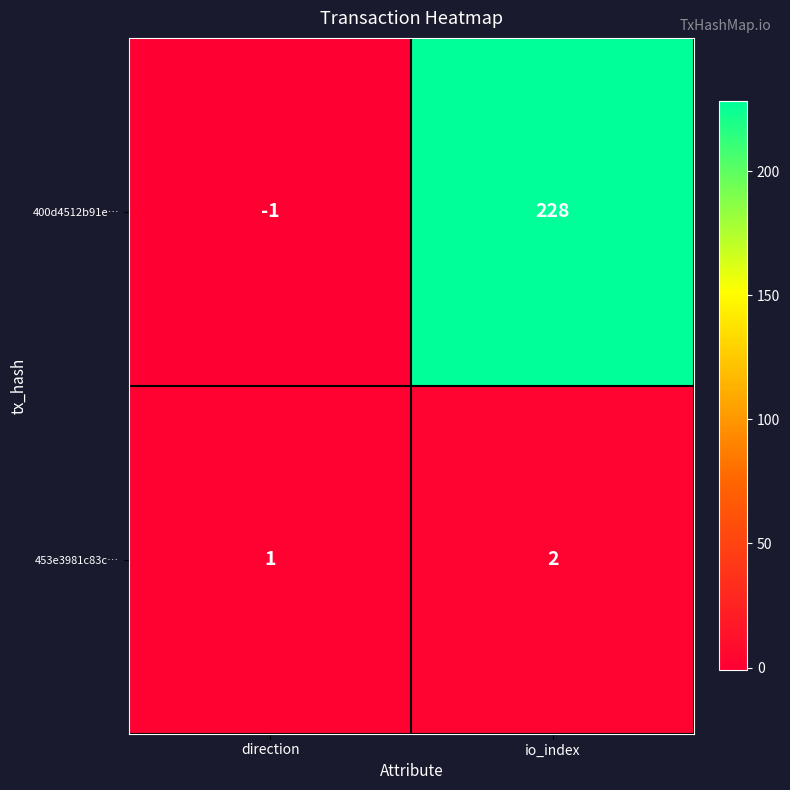

How many values in the 453e3981c83c… series are below 2?

1